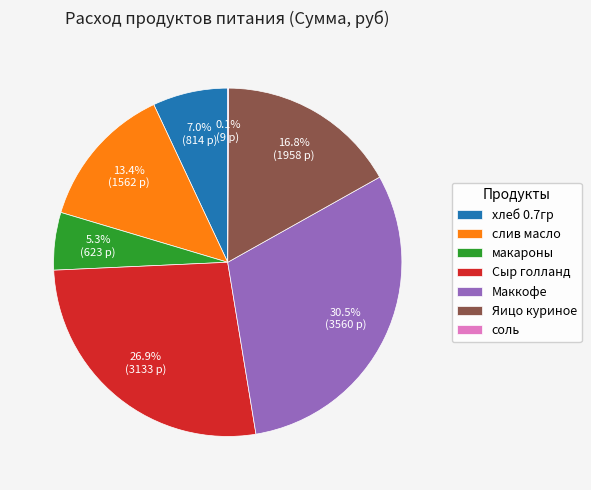

True or false: хлеб 0.7гр accounts for 7% of the total.

True